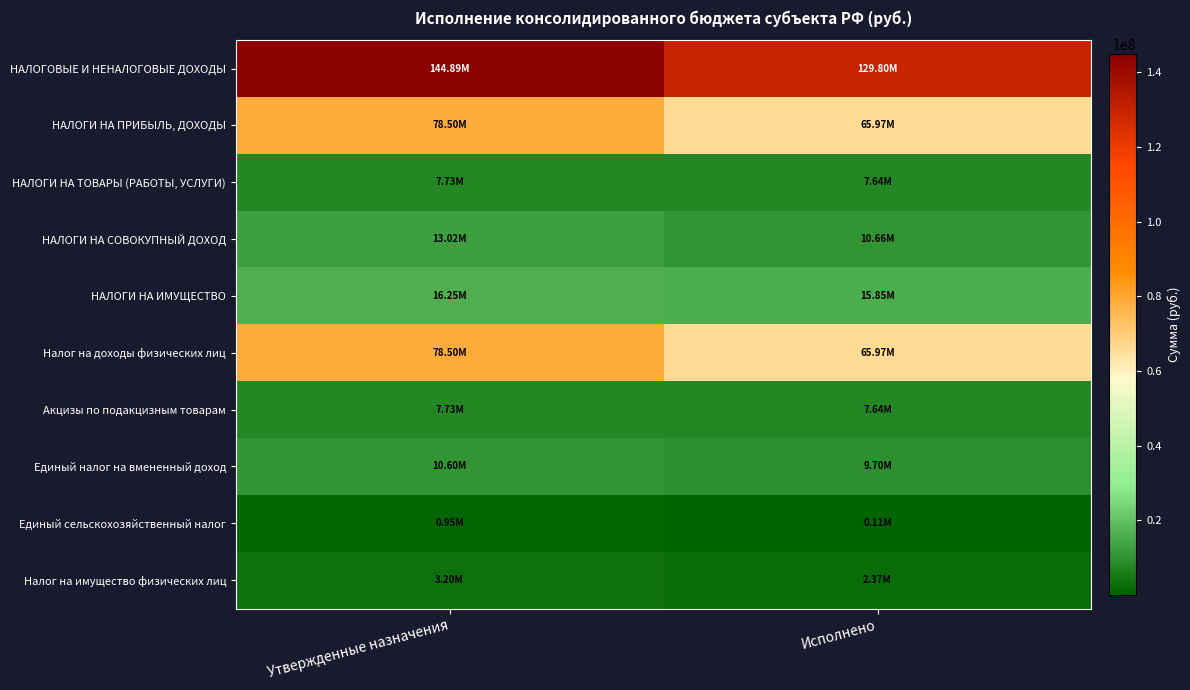

Which series has the largest range (max minus min)?

НАЛОГОВЫЕ И НЕНАЛОГОВЫЕ ДОХОДЫ